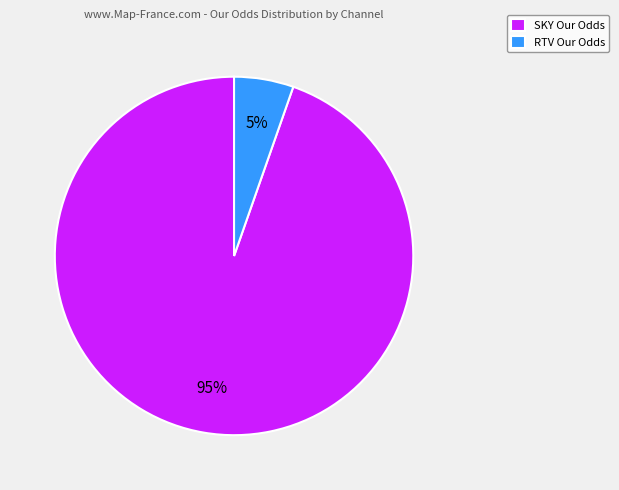

Which has a higher value, SKY Our Odds or RTV Our Odds?

SKY Our Odds